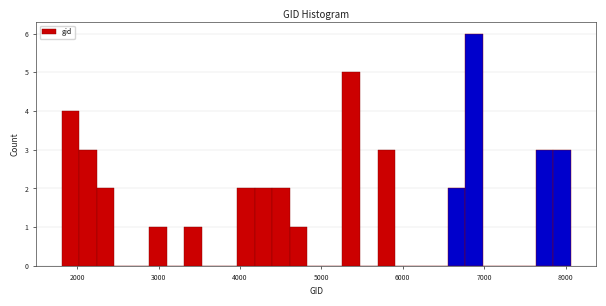

Around what value on the x-axis is the tallest bar? Give the approximate position of its centre, as read against the axis.

6900